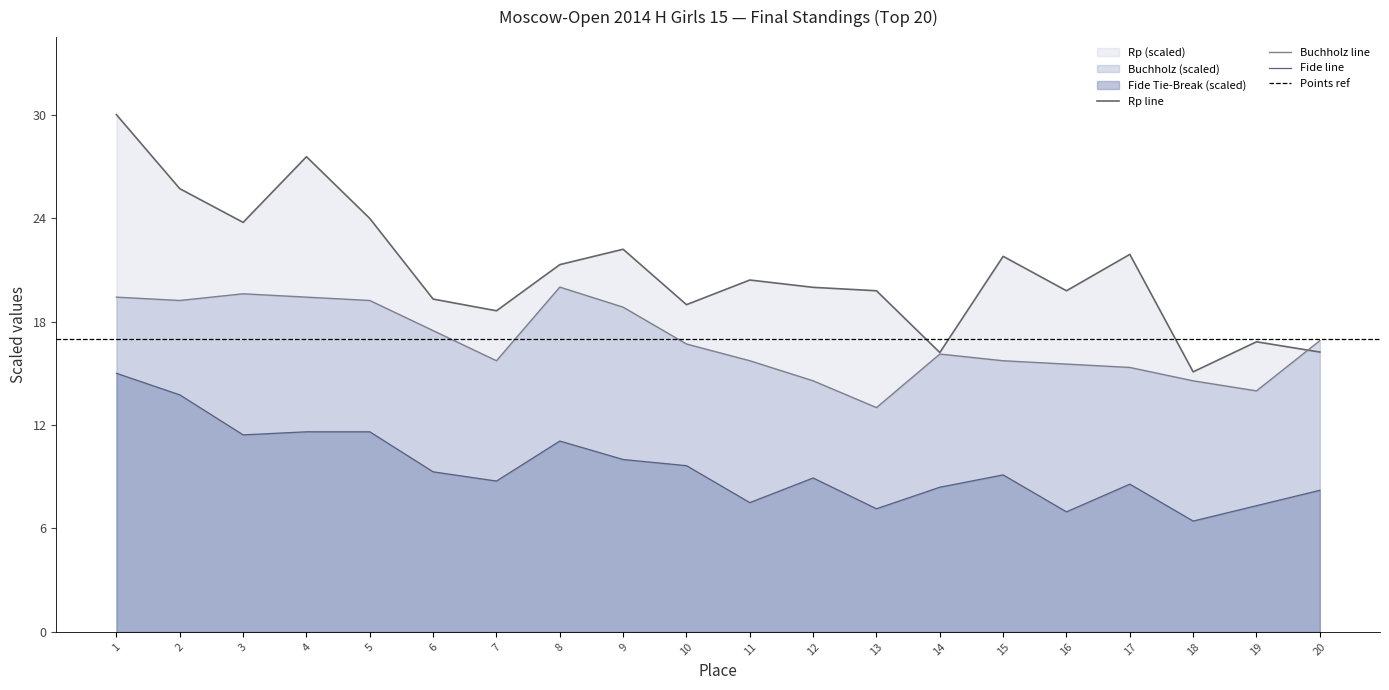

Reading left to right, what are all the values shown in this chart?

Rp: 30.0	25.7	23.8	27.6	24.0	19.3	18.6	21.3	22.2	19.0	20.4	20.0	19.8	16.2	21.8	19.8	21.9	15.1	16.8	16.2
Fide Tie-Break: 15.0	13.8	11.4	11.6	11.6	9.3	8.8	11.1	10.0	9.6	7.5	8.9	7.1	8.4	9.1	7.0	8.6	6.4	7.3	8.2
Buchholz: 19.4	19.2	19.6	19.4	19.2	17.5	15.7	20.0	18.8	16.7	15.7	14.6	13.0	16.1	15.7	15.5	15.3	14.6	14.0	16.9